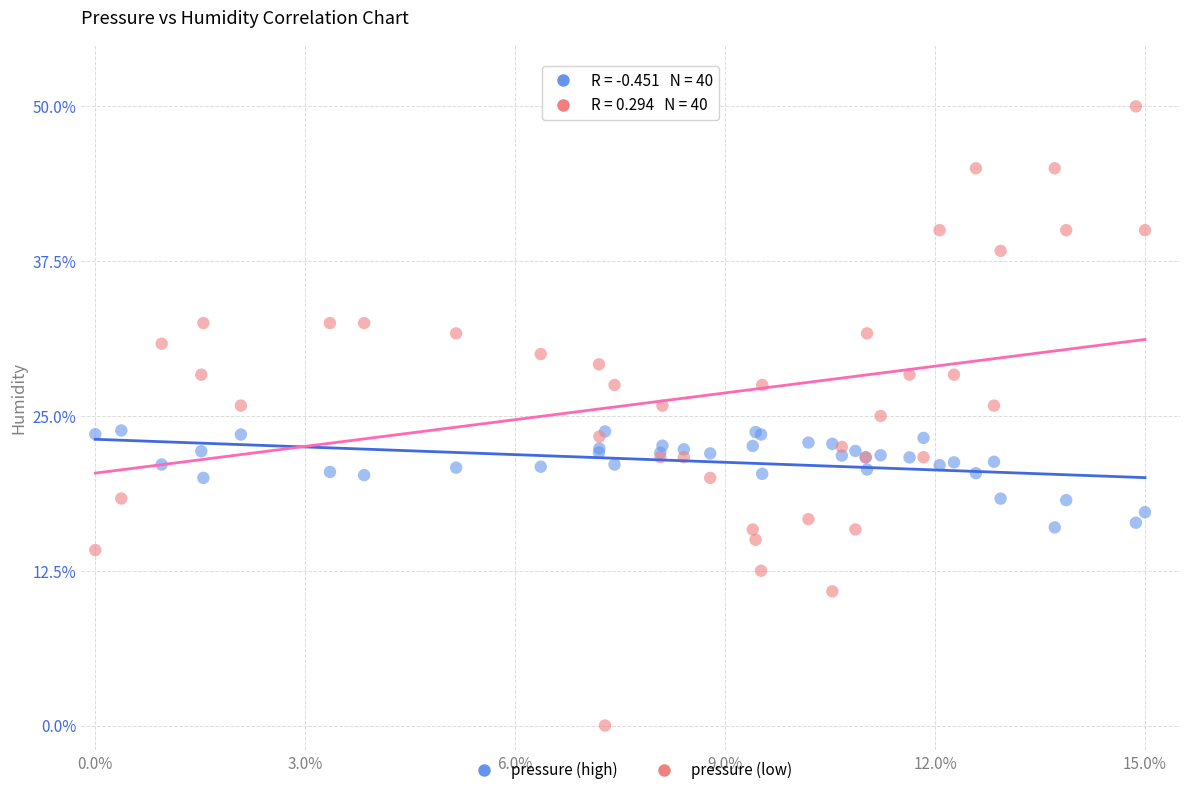

Which series reaches the minimum Y coordinate?

pressure (low)